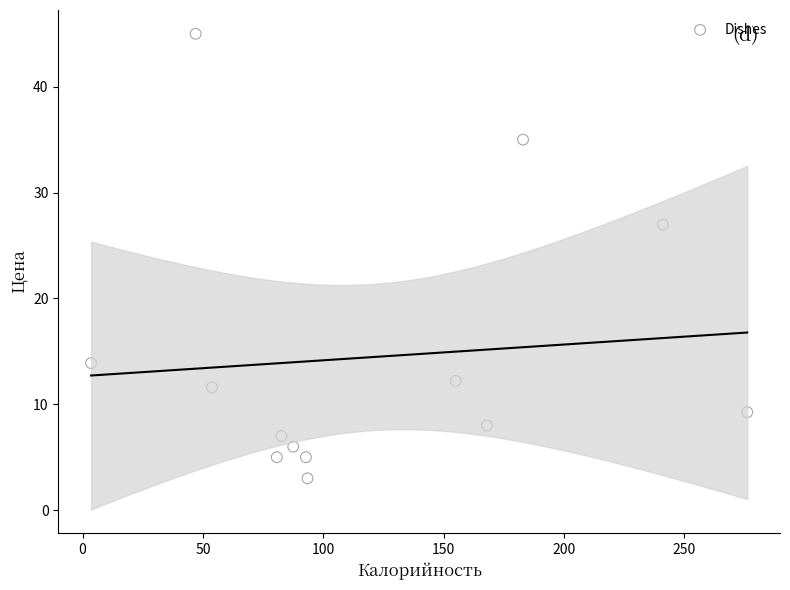

What is the range of Y values (max minus min)?

42.0